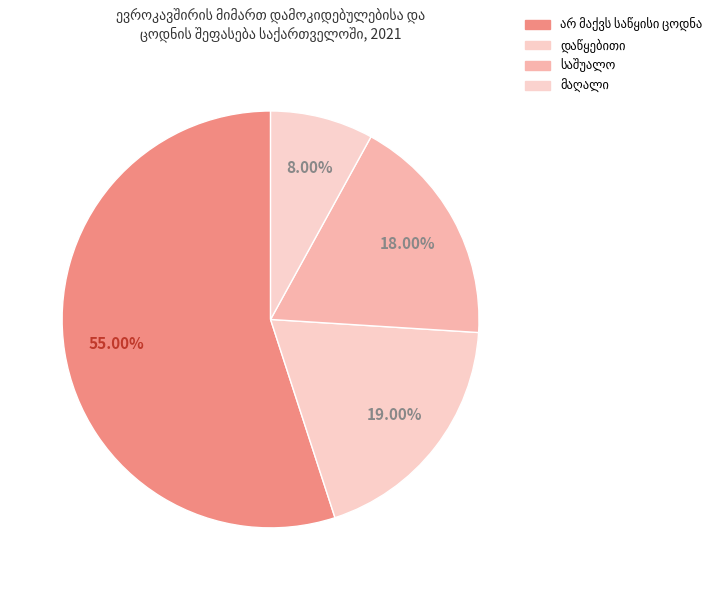

Count the number of slices in the pie.

4